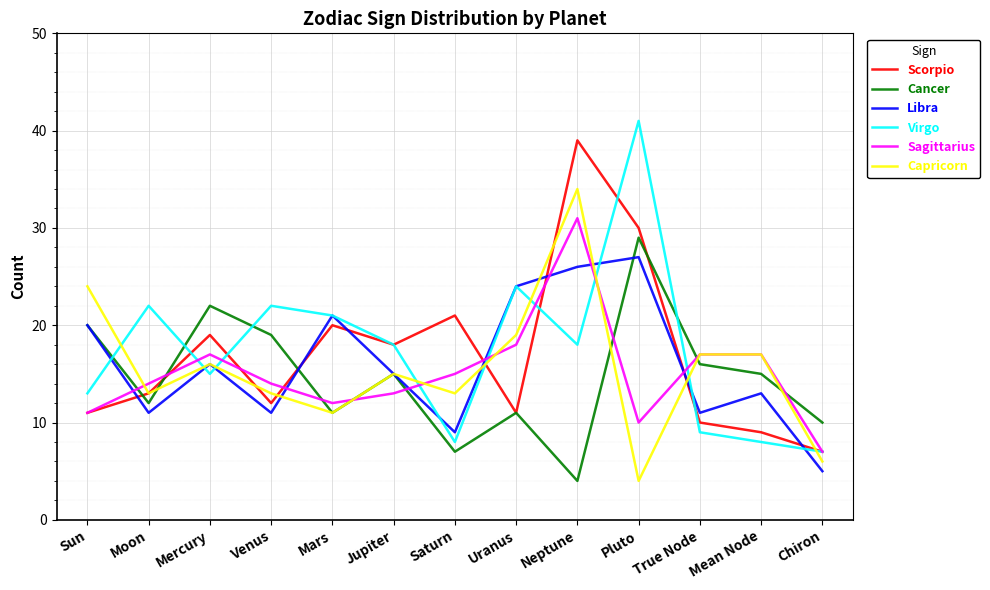

At which label does Scorpio reach its minimum?

Chiron